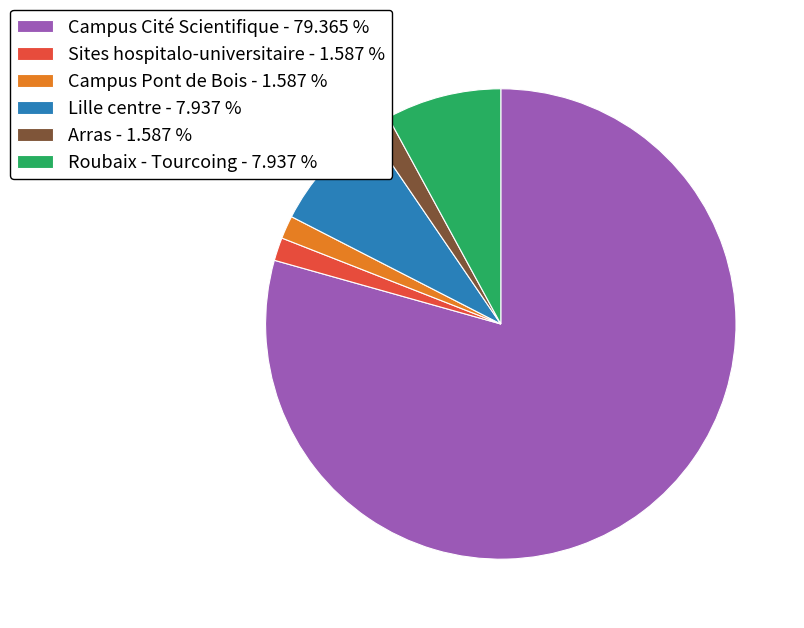

What is the majority slice?

Campus Cité Scientifique